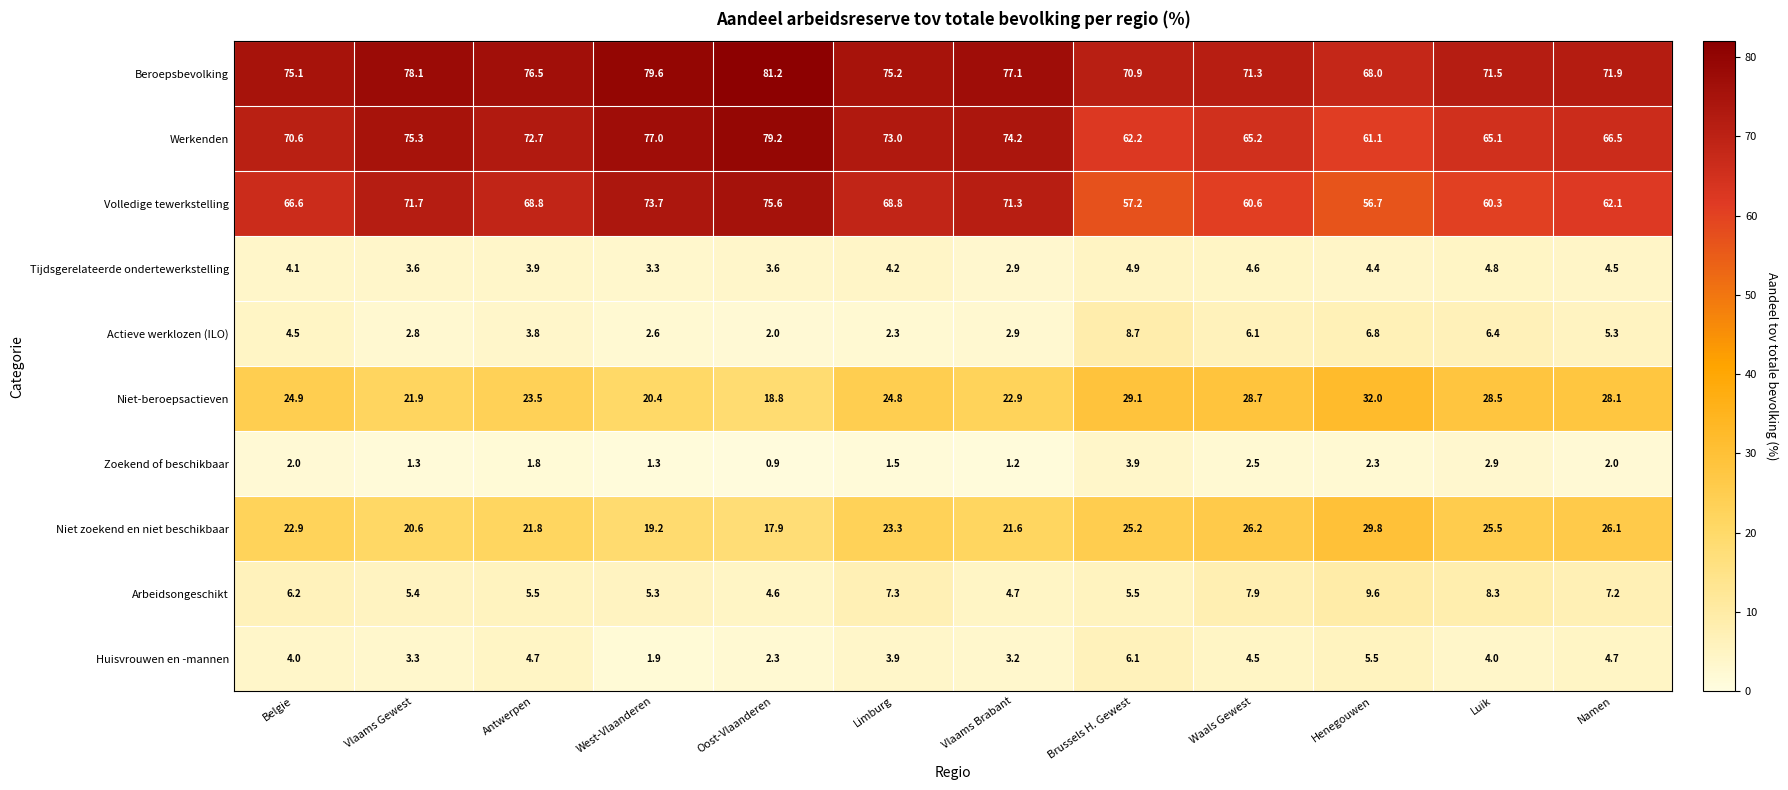

At how many categories does at least one series exceed 57?

12